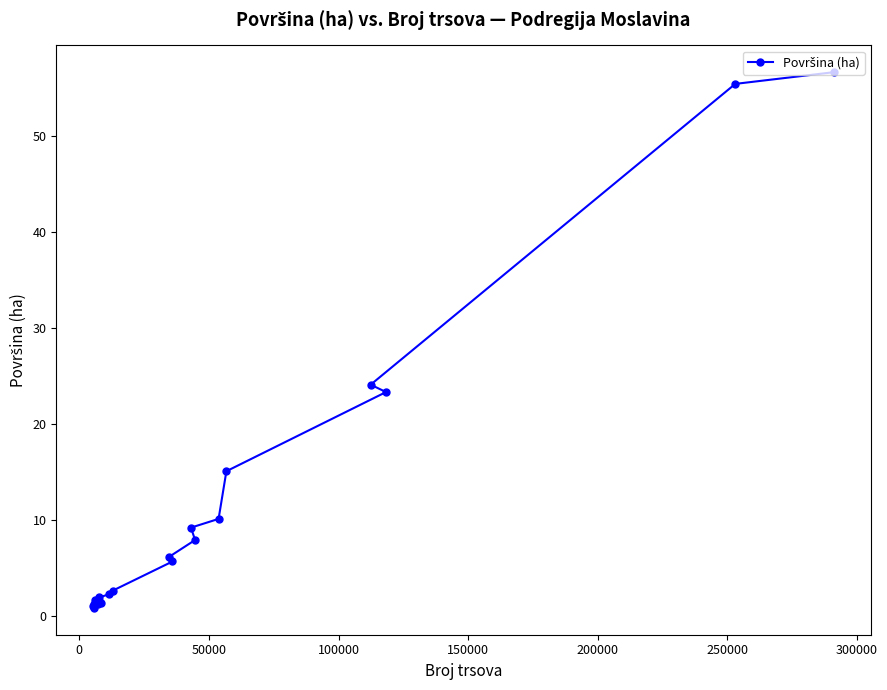

What is the sum of all values?

229.3